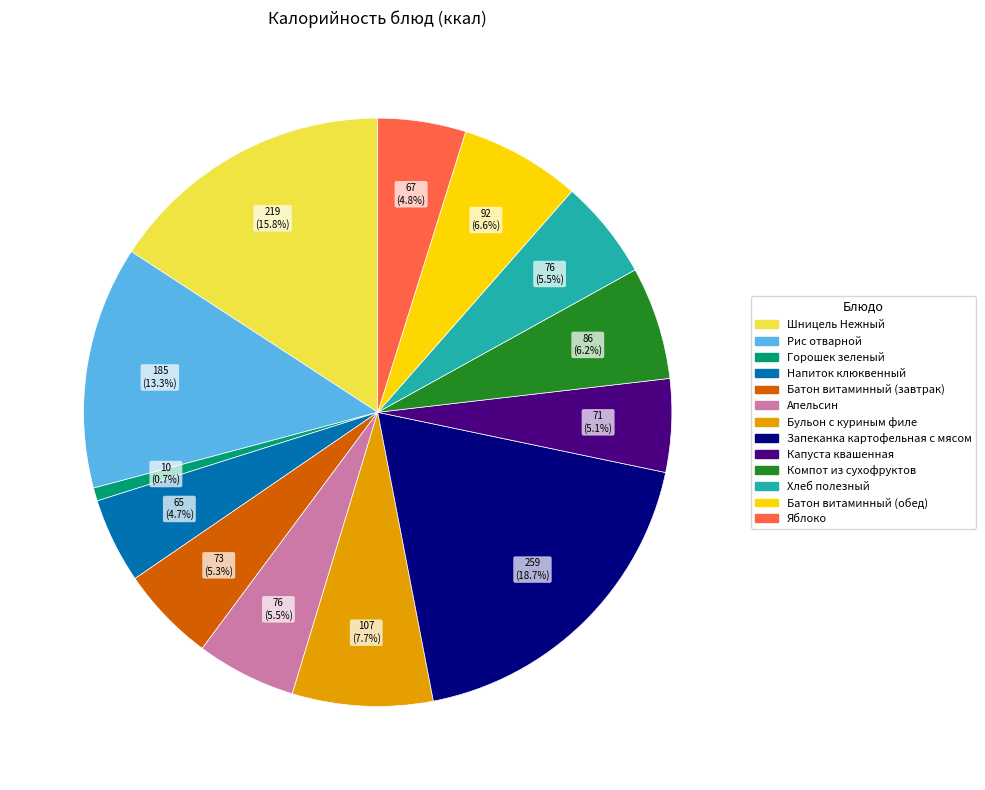

Is Батон витаминный (завтрак) the majority of the pie?

No